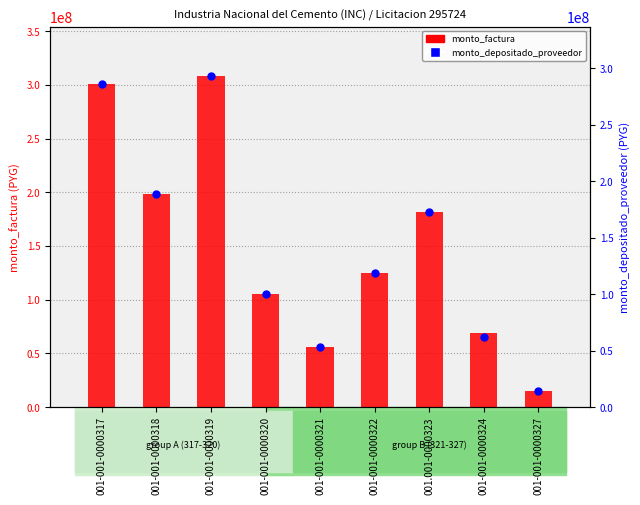

Which series contains the highest Y value?

monto_factura